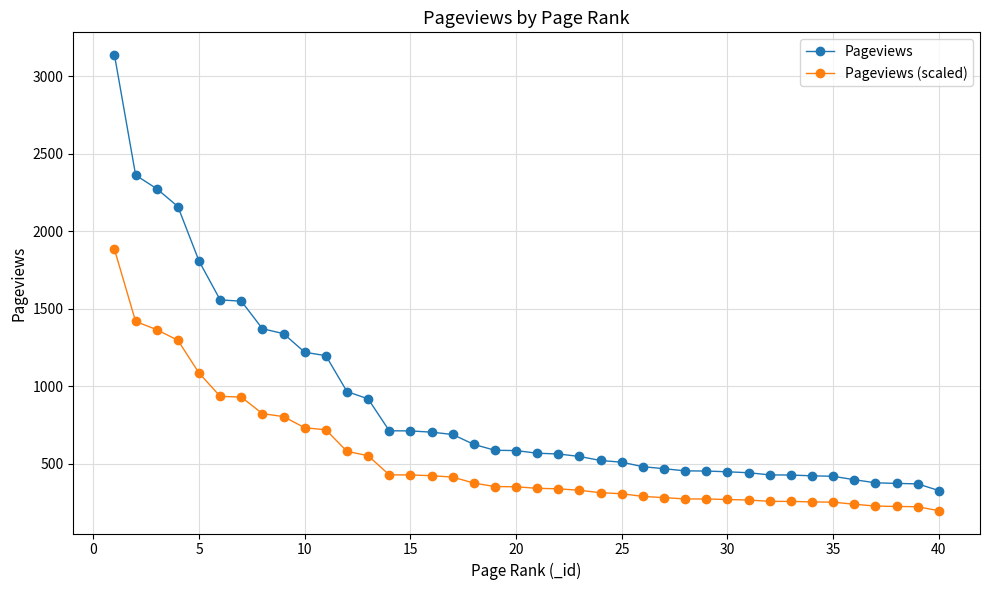

What are all the series names shown in the legend?

Pageviews, Pageviews (scaled)